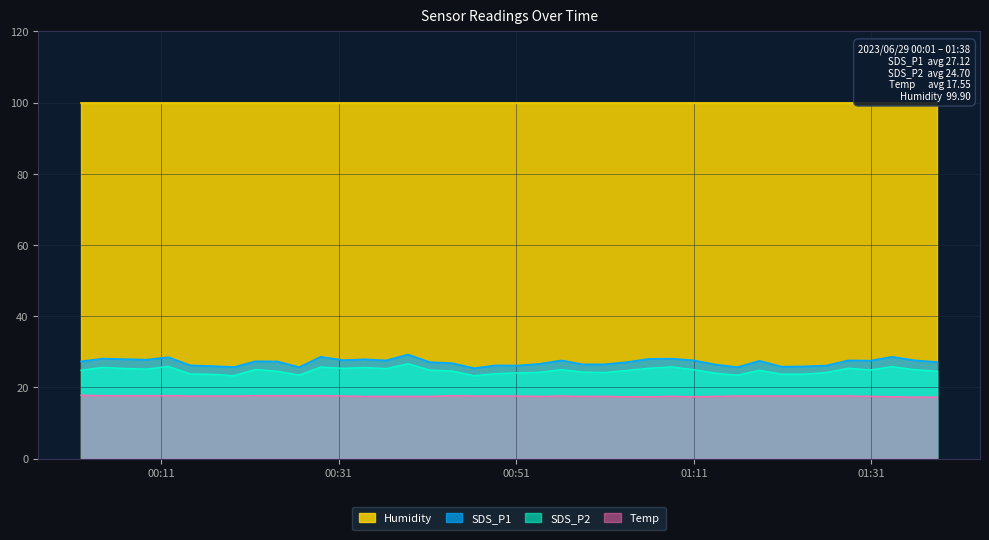

Which series has the widest spread of values?

SDS_P1